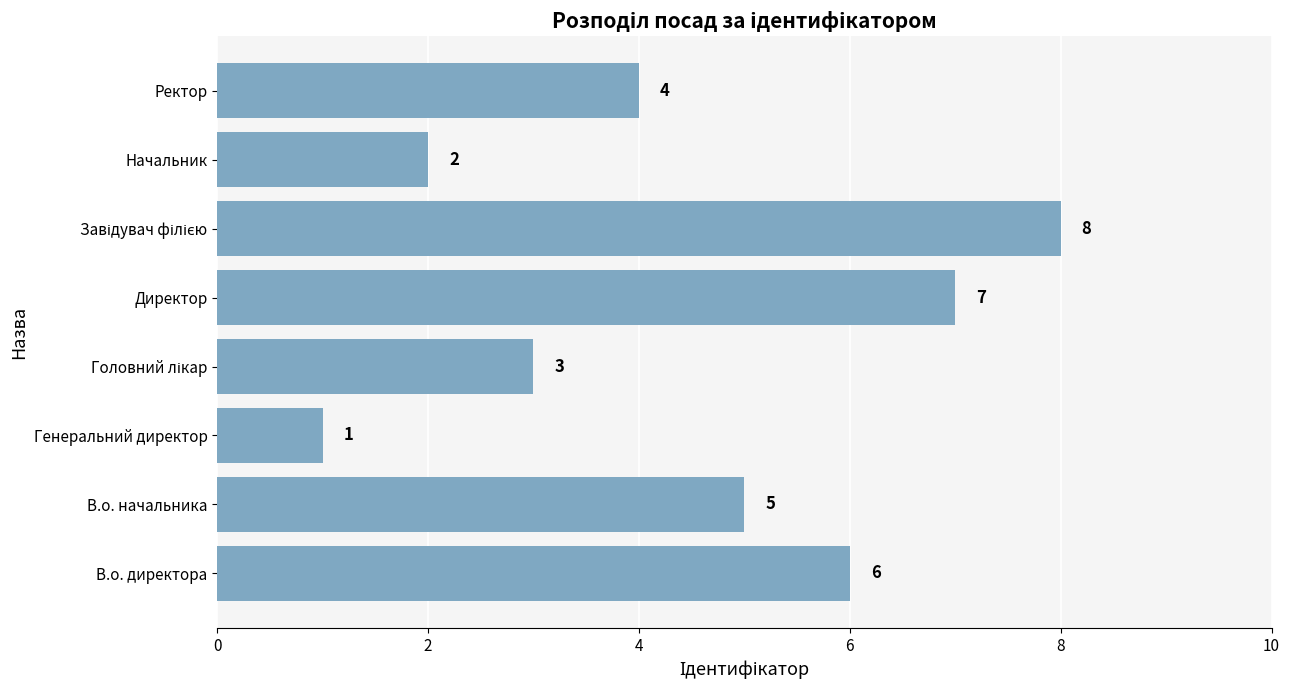

Does the chart contain any negative values?

No